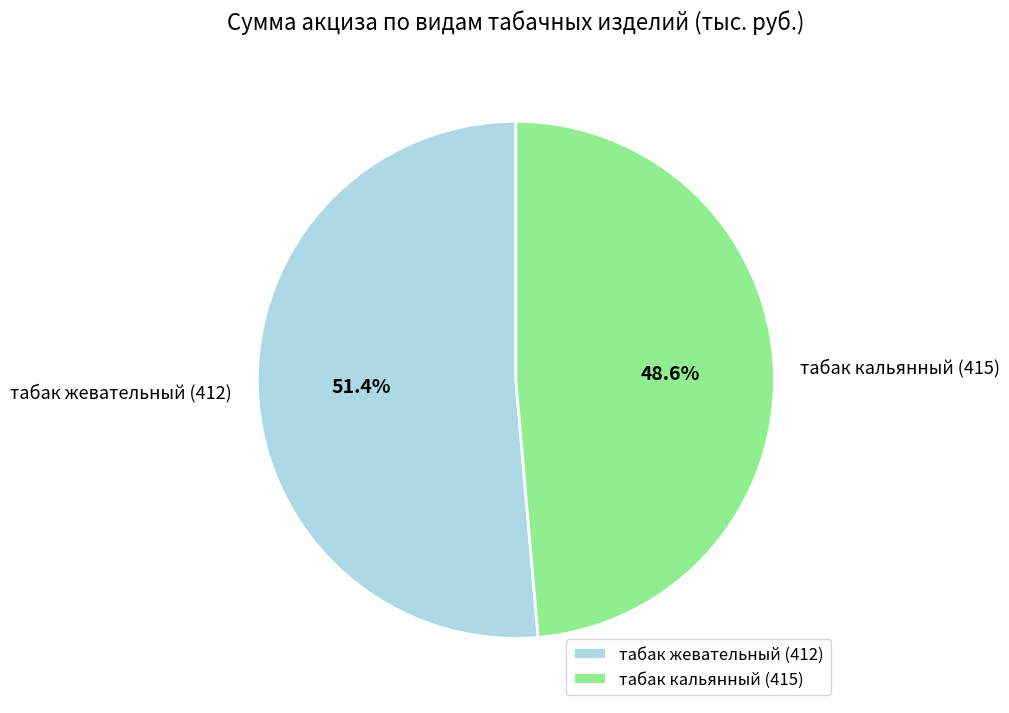

Does табак жевательный (412) represent more than half of the total?

Yes